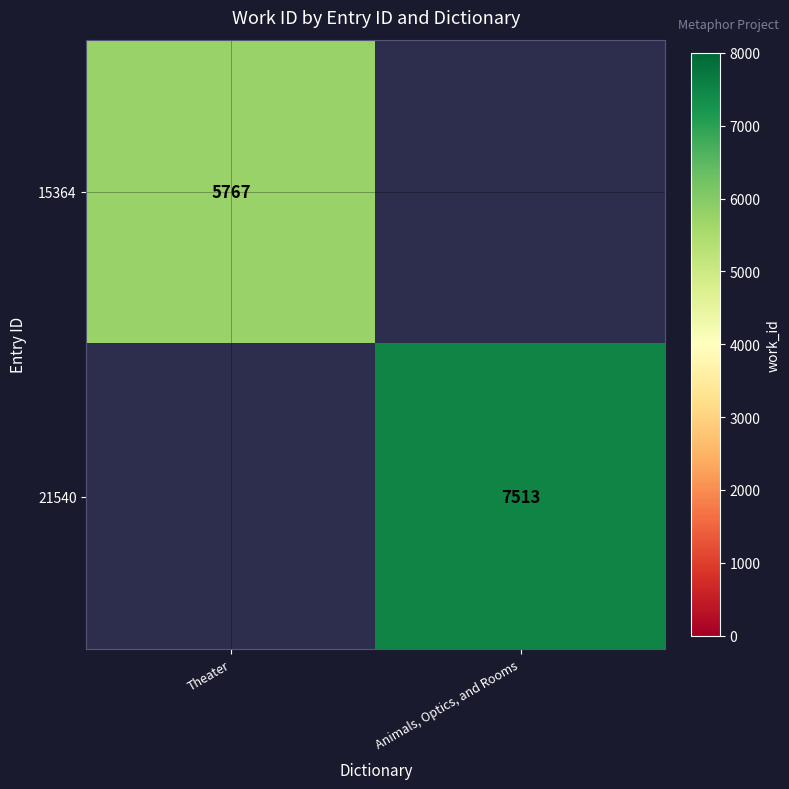

At how many categories does at least one series exceed 5943?

1